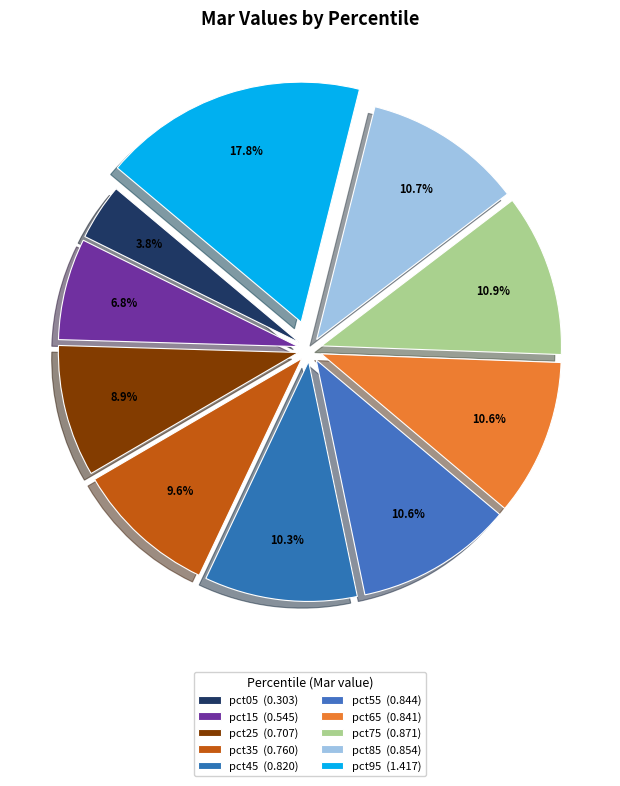

What percentage is the pct85 slice, to the nearest percent?

11%